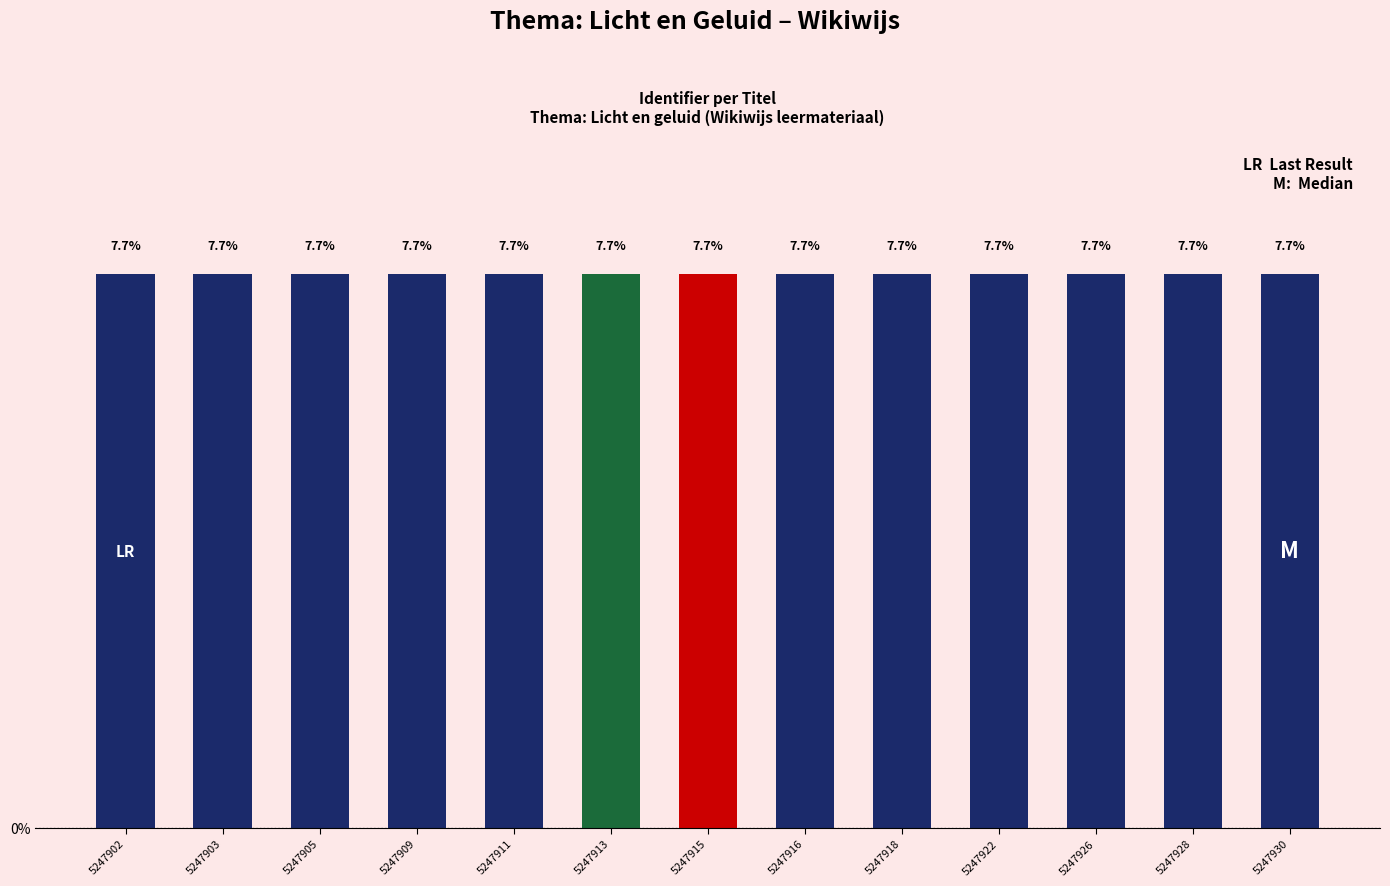

Reading right to left, extract all data points from this chart.

7.7	7.7	7.7	7.7	7.7	7.7	7.7	7.7	7.7	7.7	7.7	7.7	7.7